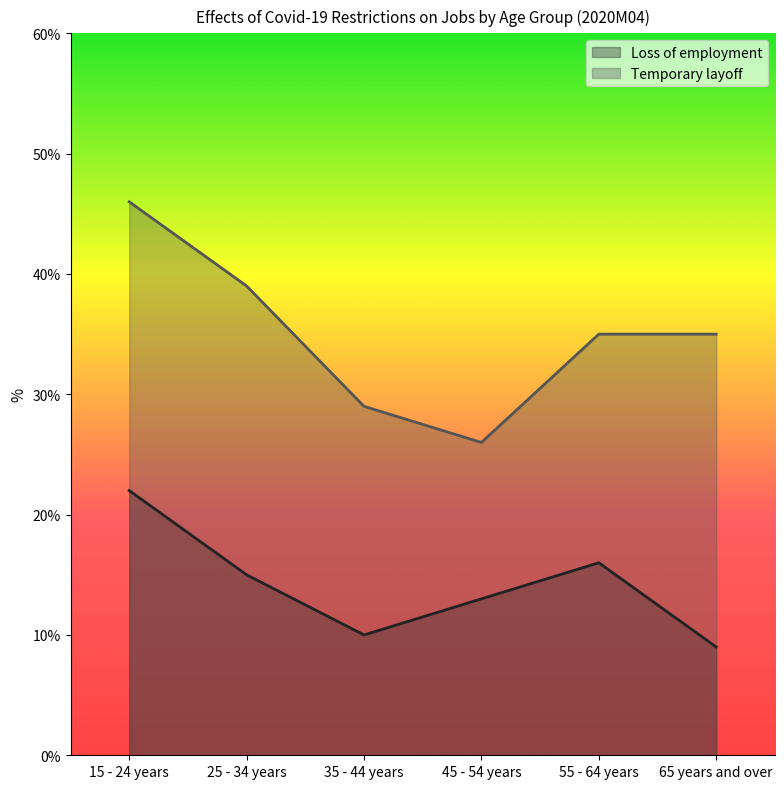

At how many categories does at least one series exceed 30?

4